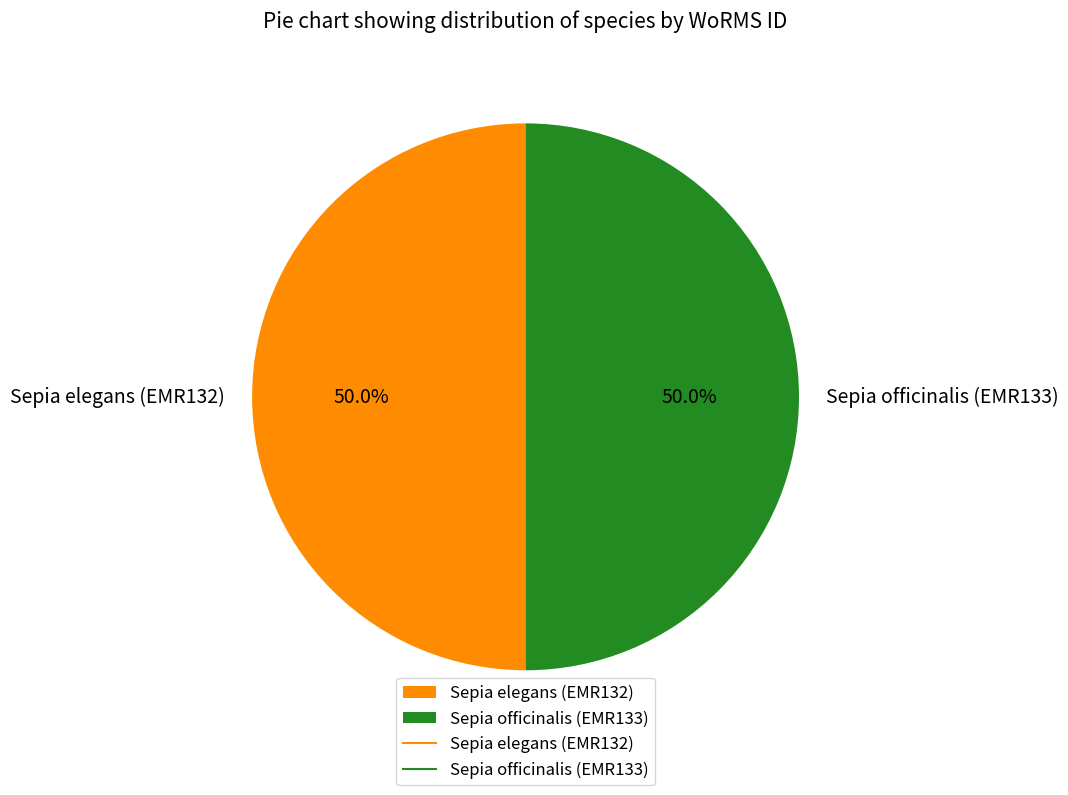

What is the ratio of the value at Sepia elegans (EMR132) to the value at Sepia officinalis (EMR133)?

1.0